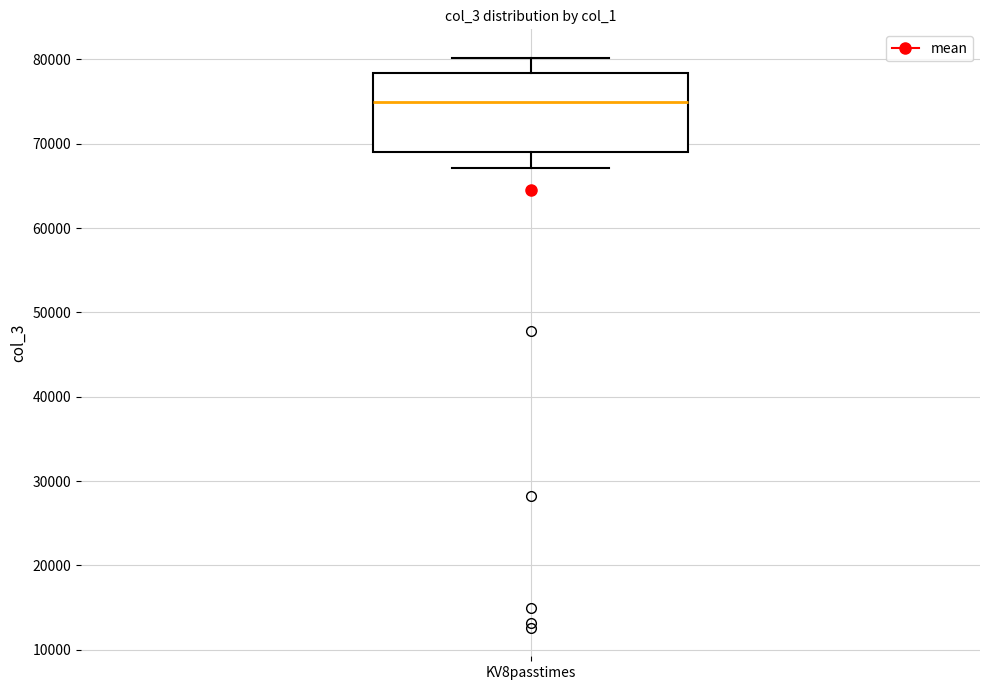

Transcribe this box plot: give where the median line is, the range the box spans, and where the two whiskers end, as read against the y-axis. The values are not printed on the chart, so give them approximately, as read against the axis.

median 75000, box 69000 to 78000, whiskers 67000 to 80000